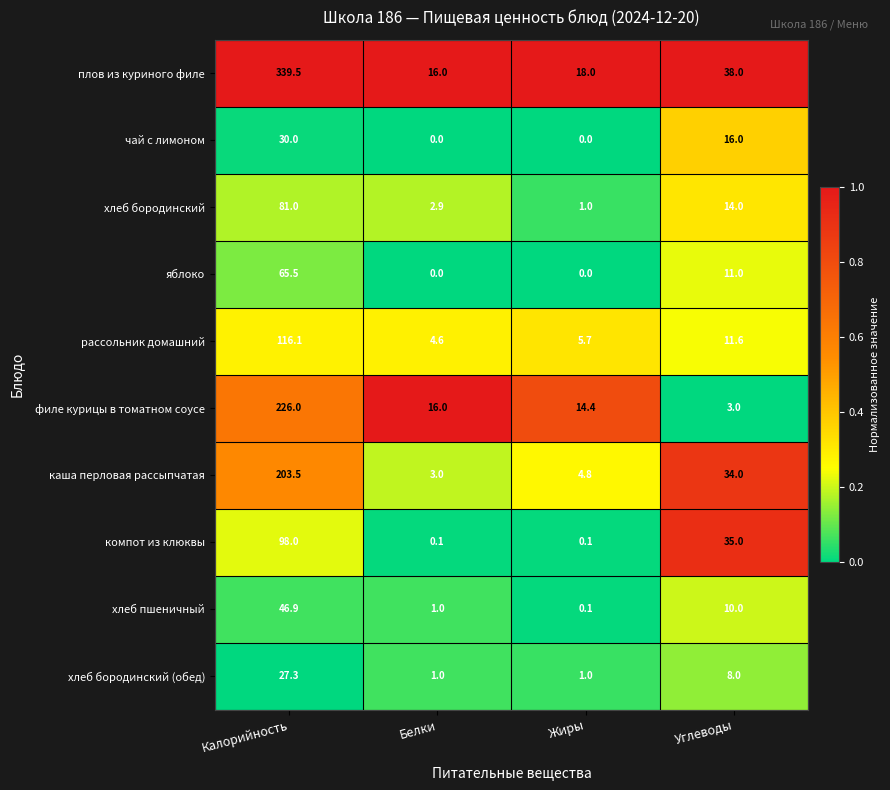

At which category is the sum across all series the highest?

Калорийность